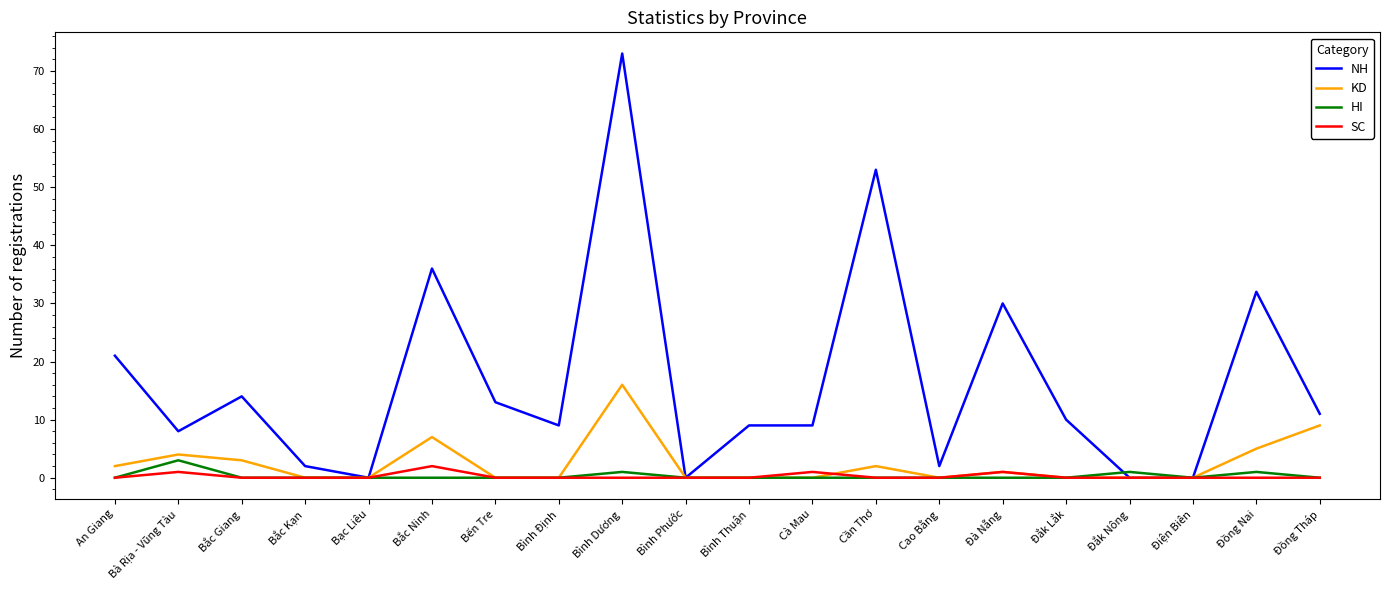

What is the maximum value for NH?

73